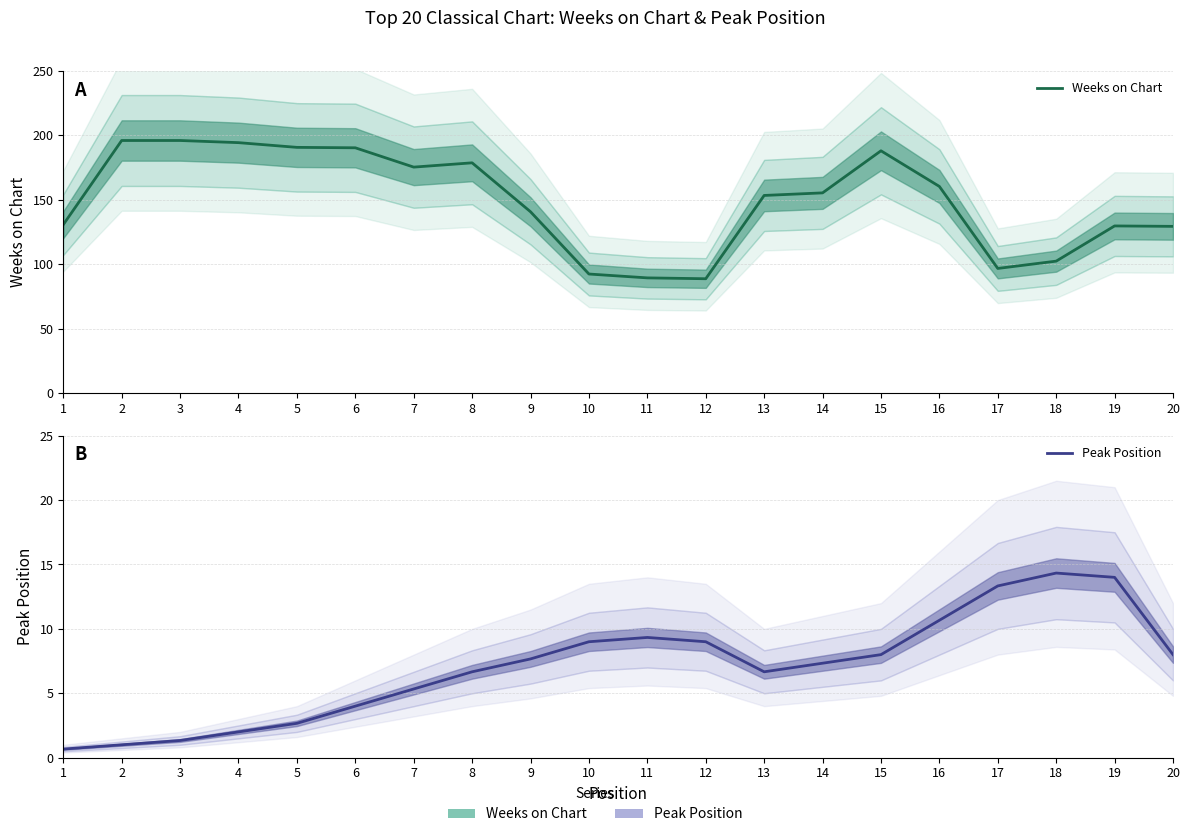

Which series changed the most between 13 and 14?

Weeks on Chart